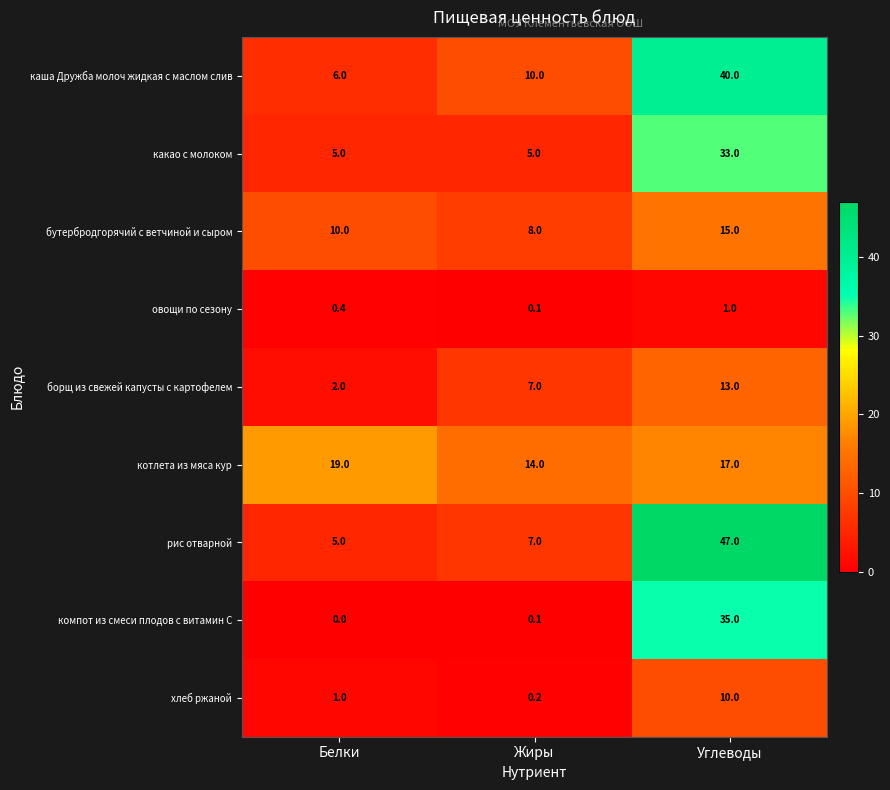

At which category does the chart reach its minimum across all series?

Белки